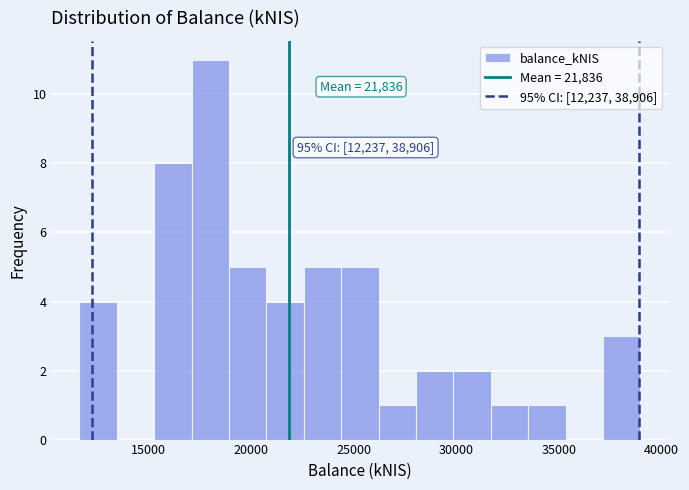

Read against the x-axis, roughly where is the centre of the tallest bar?

18000